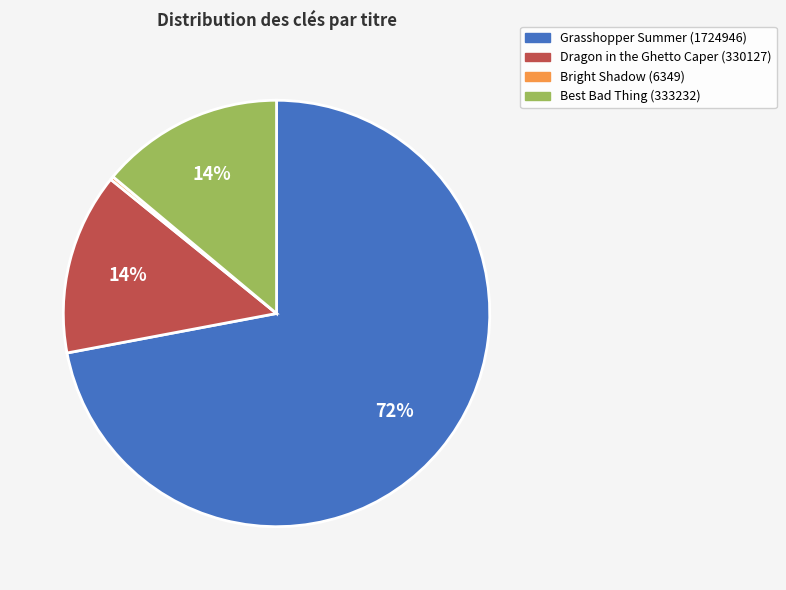

Does any single category account for the majority?

Yes